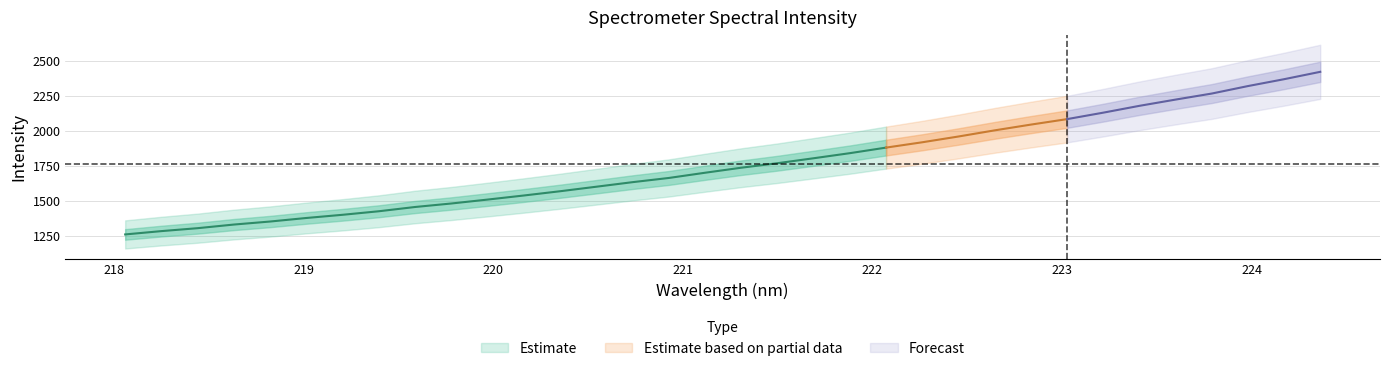

Is it true that y equals 2368.4 at 32?

True